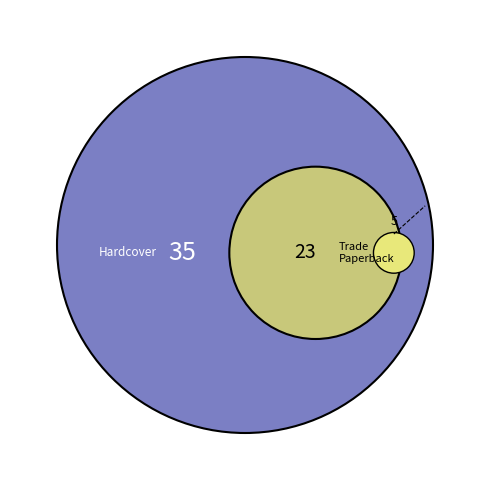

Which slice is the smallest?

Fixed Layout eBook